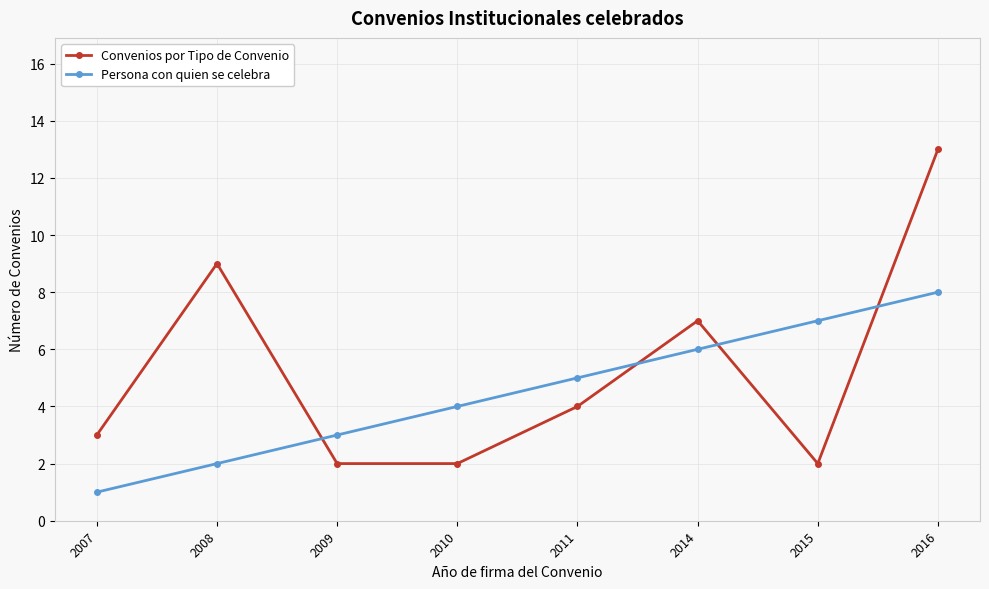

True or false: Persona con quien se celebra and Convenios por Tipo de Convenio intersect in this chart.

True